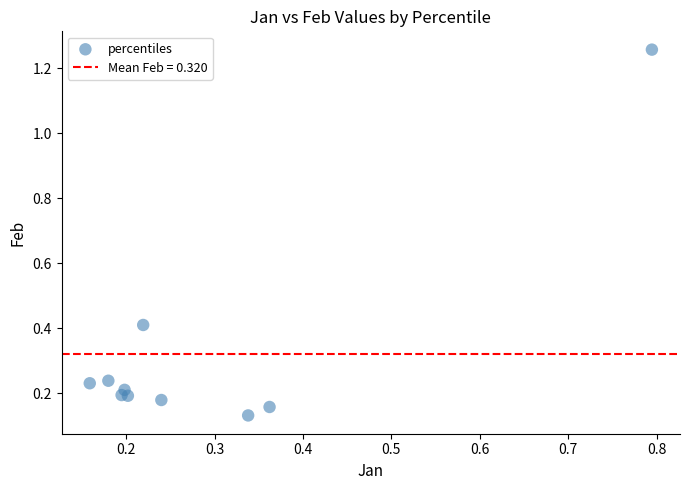

What is the average X value?

0.3